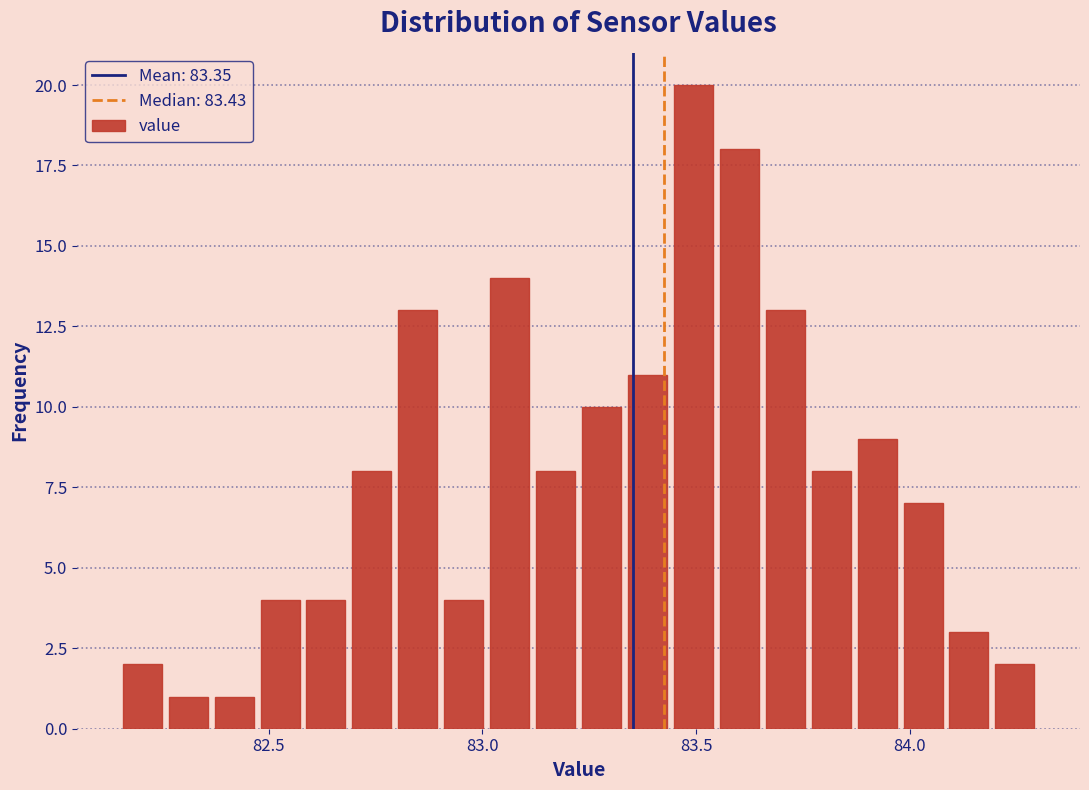

Around what value on the x-axis is the tallest bar? Give the approximate position of its centre, as read against the axis.

83.50